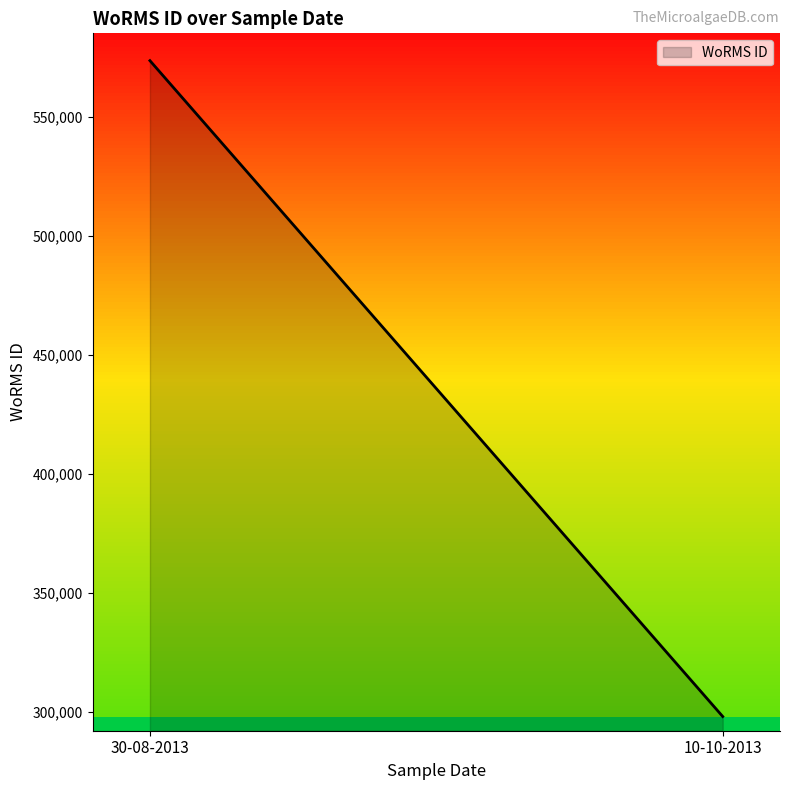

Does the chart display data point markers on the line(s)?

No